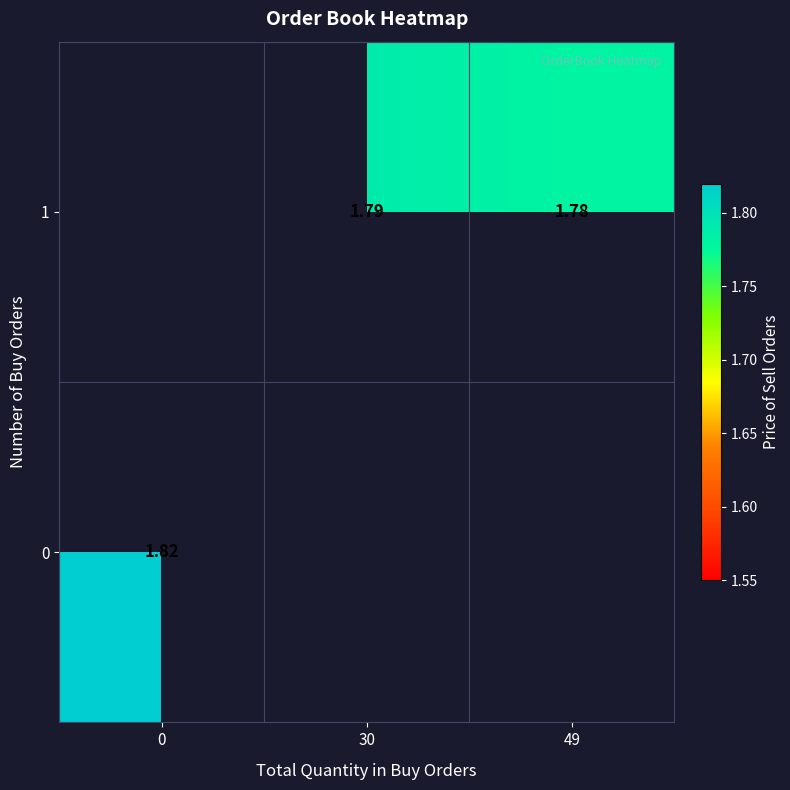

Count the number of data series in this chart.

2